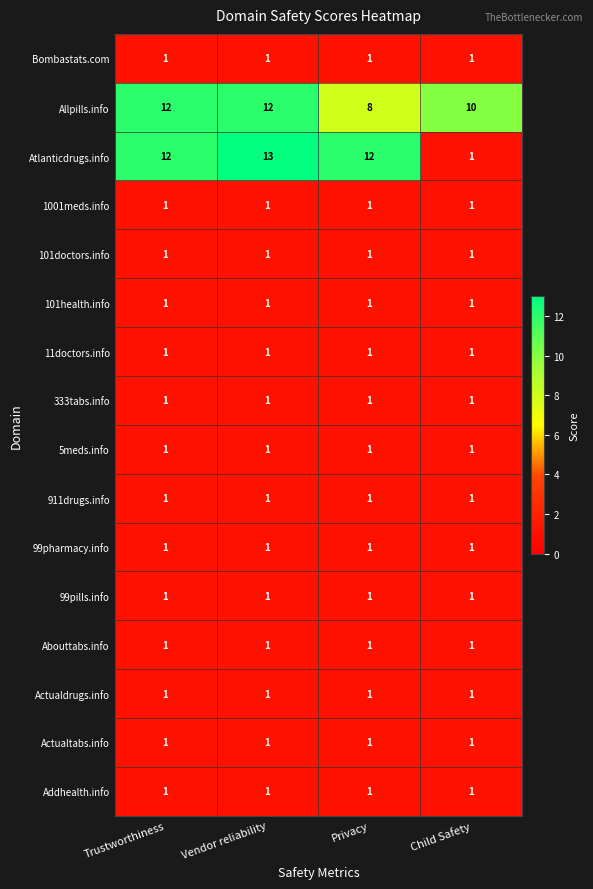

Is it true that 911drugs.info equals 1 at Vendor reliability?

True